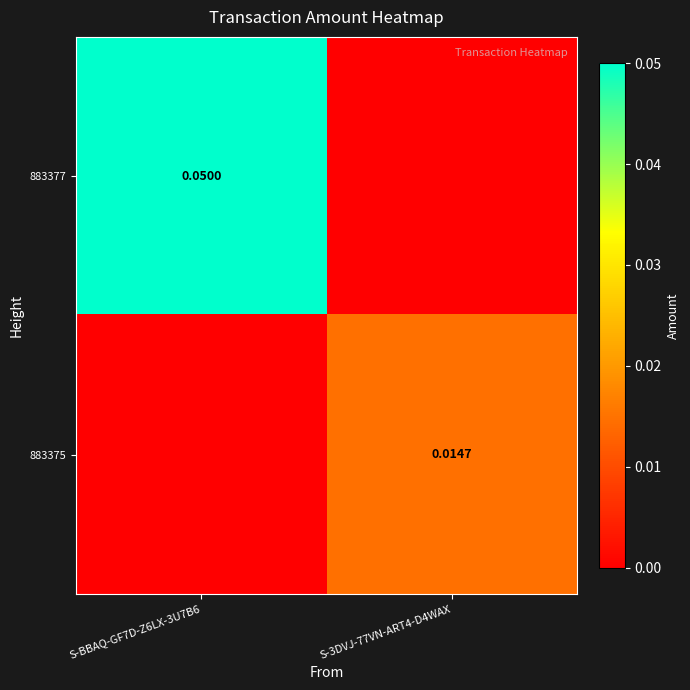

At which label does 883375 reach its peak?

S-3DVJ-77VN-ART4-D4WAX